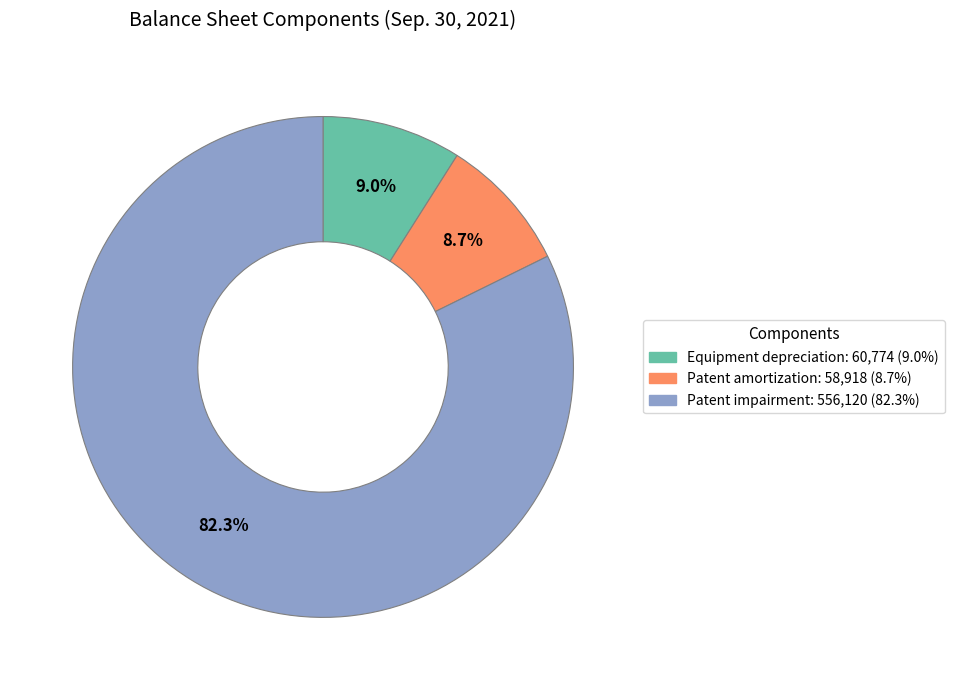

Combined, do Patent impairment and Equipment depreciation account for over 50%?

Yes